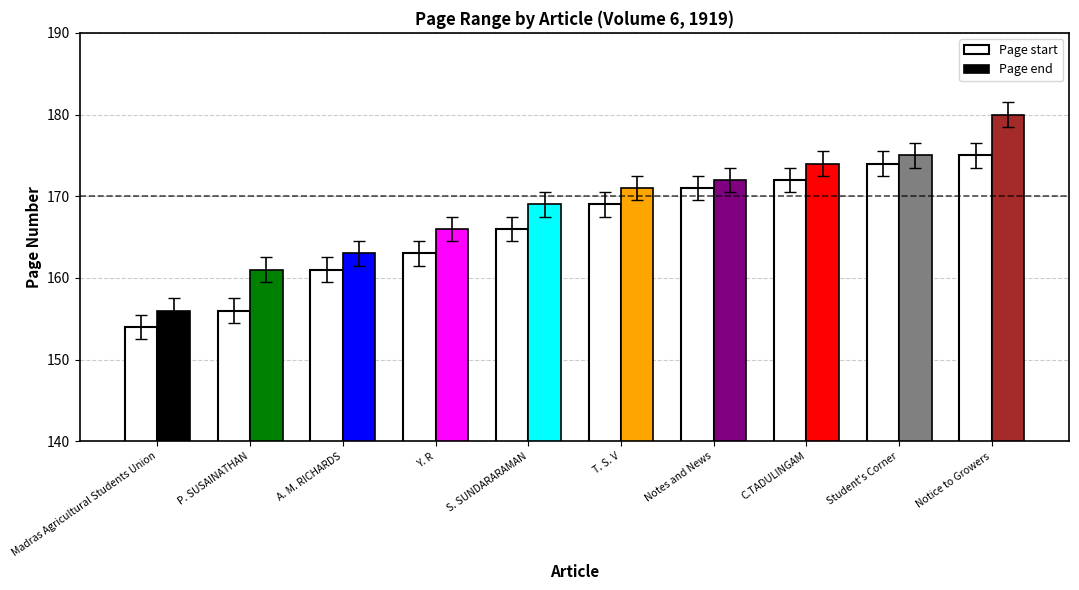

How many groups of bars are there?

10